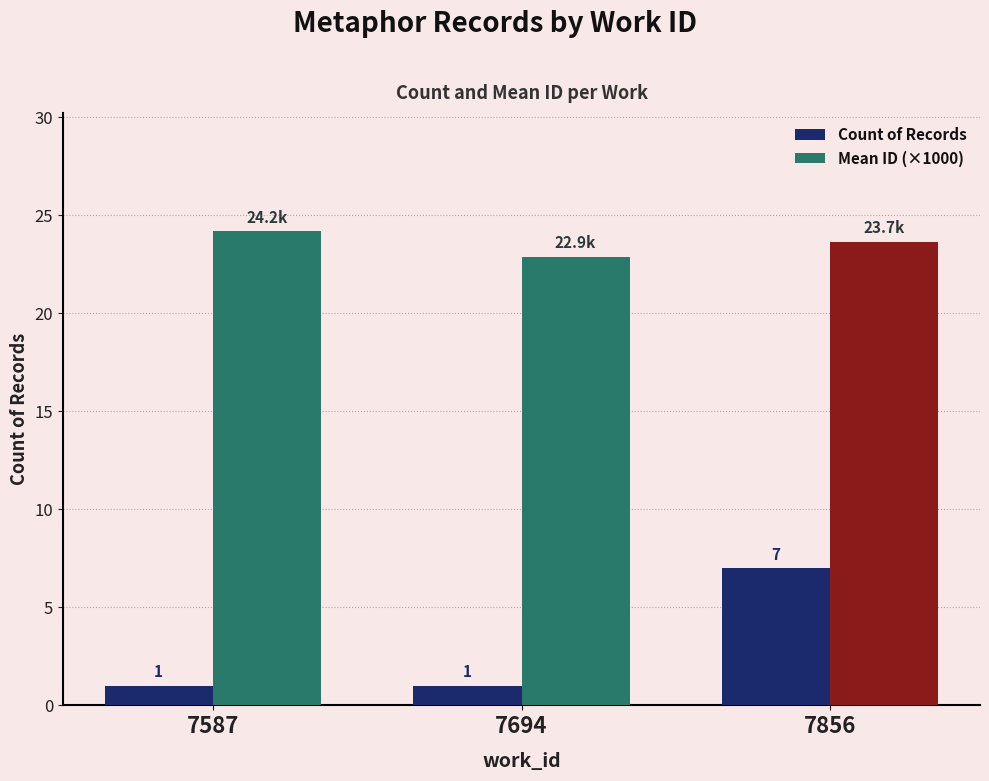

What is the average value of the Count of Records series?

3.0